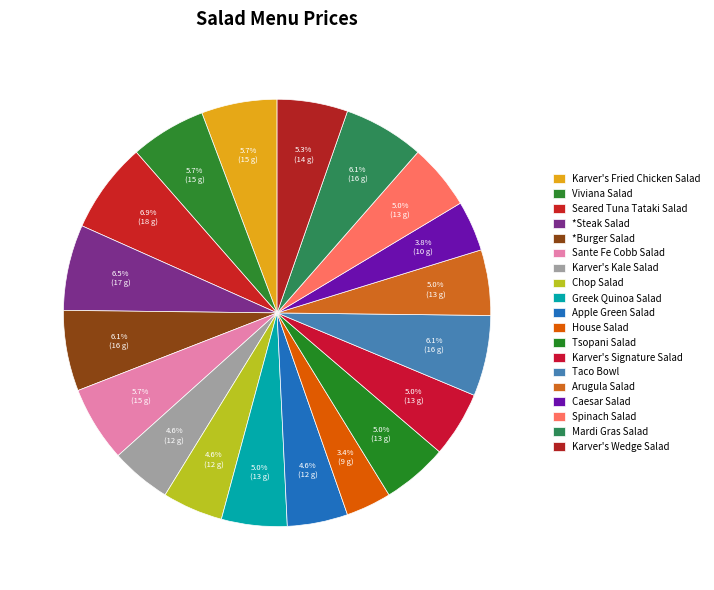

What is the total percentage of *Steak Salad and Mardi Gras Salad?

12.6%